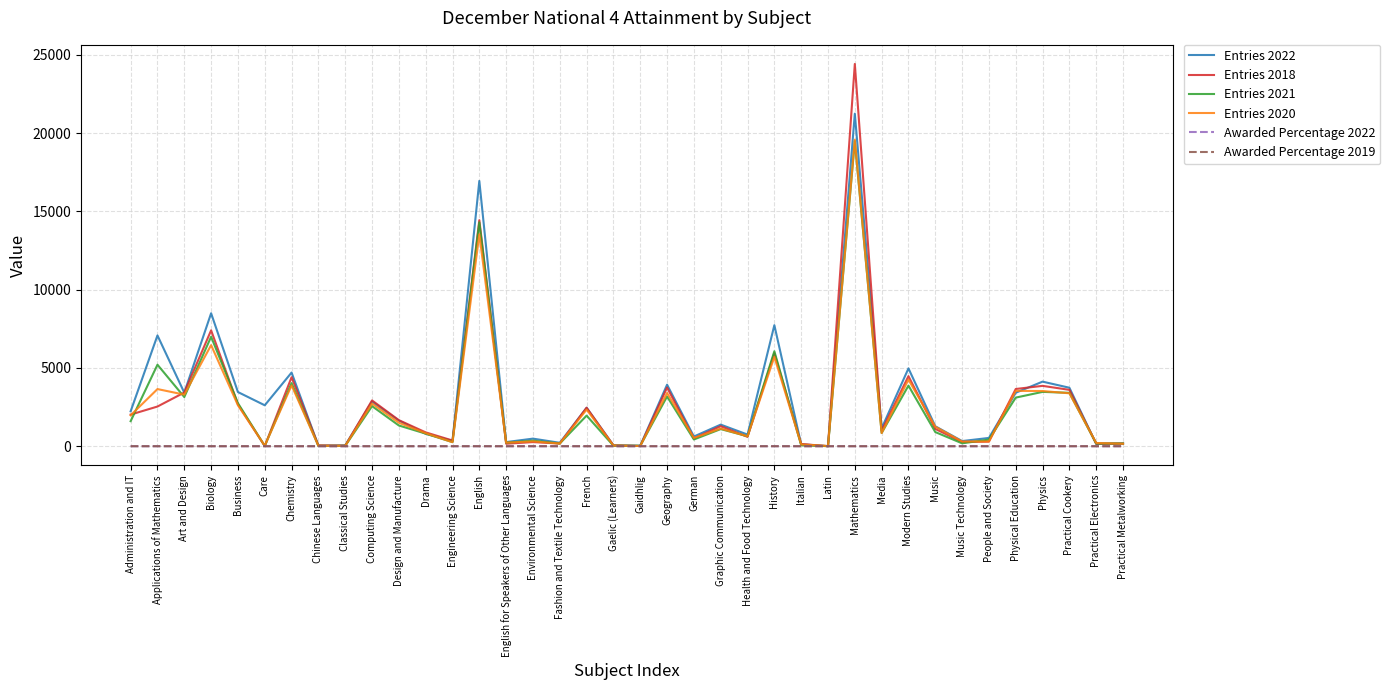

What is the spread (max minus min) of values at Environmental Science?

484.1